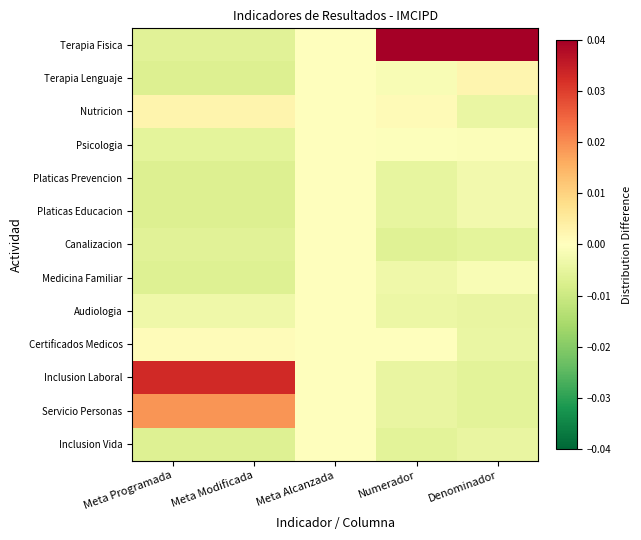

Which has a higher value, Denominador or Meta Alcanzada?

Denominador